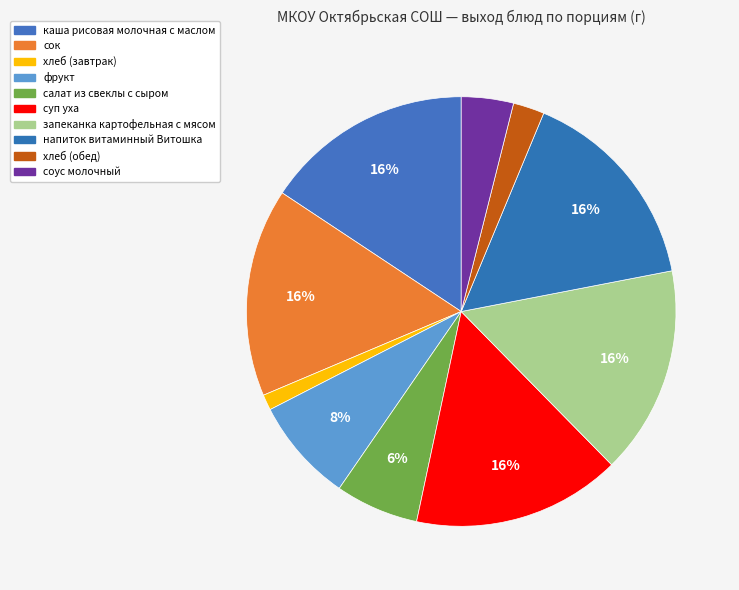

To the nearest percent, what is the difference between the хлеб (обед) and запеканка картофельная с мясом slice percentages?

13%